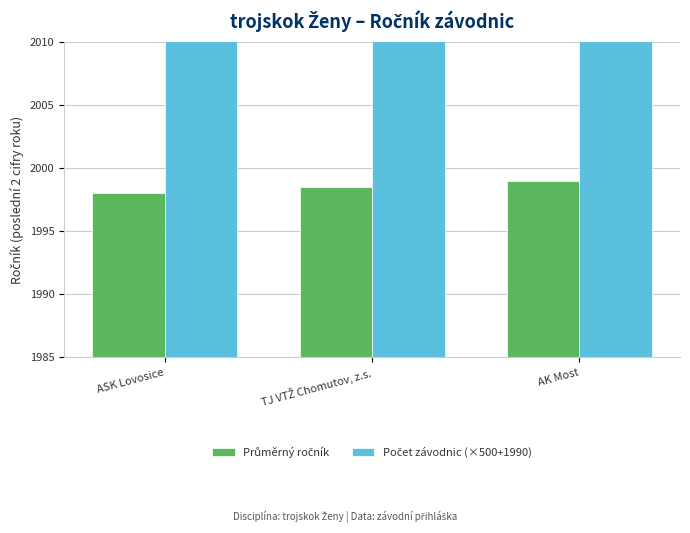

What is the lowest value of the Počet závodnic (×500+1990) series?

2490.0